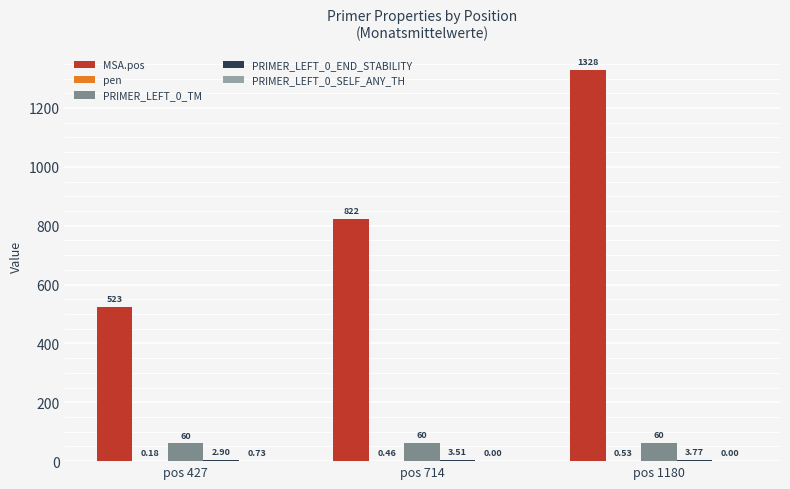

What is the sum of the MSA.pos values at pos 1180 and pos 714?

2150.0